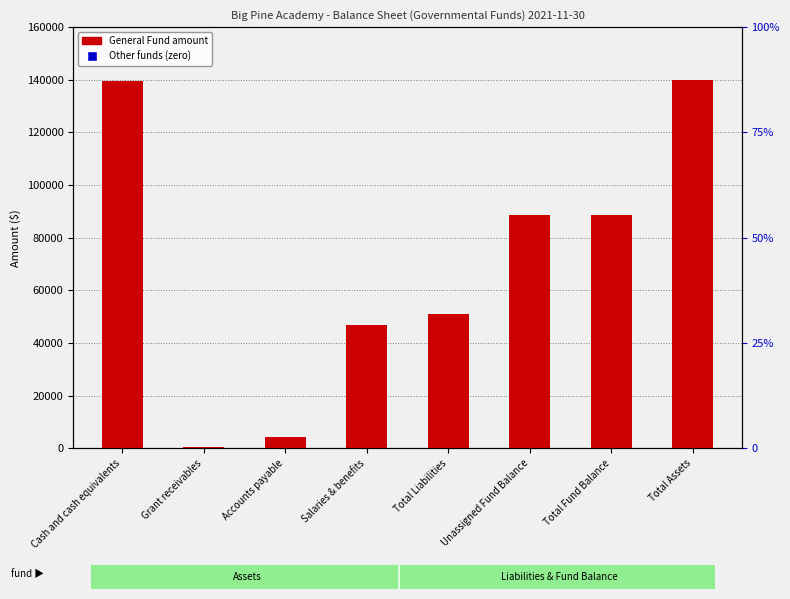

Between Total Fund Balance and Total Liabilities, which is larger?

Total Fund Balance